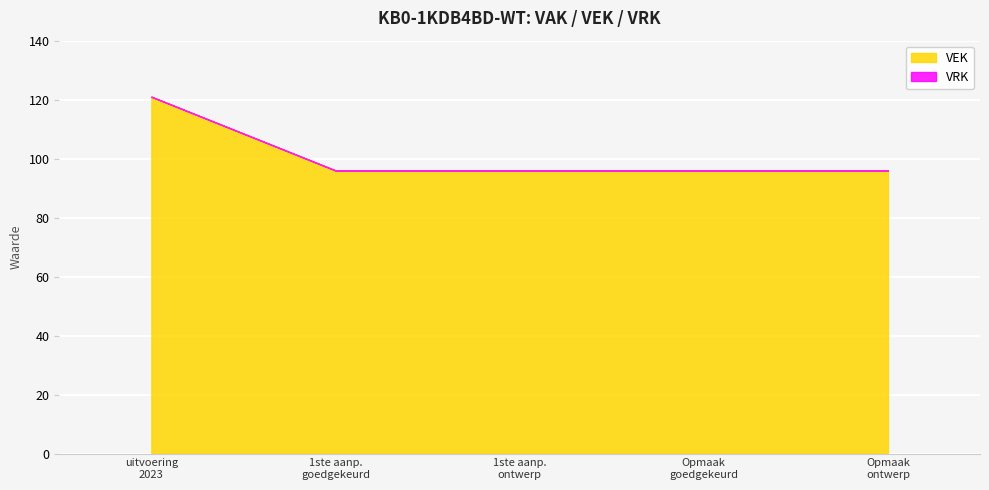

What is the difference between the maximum and minimum values in the VEK series?

25